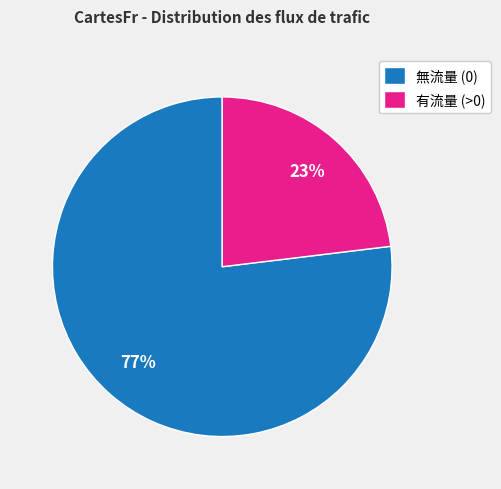

Count the number of slices in the pie.

2